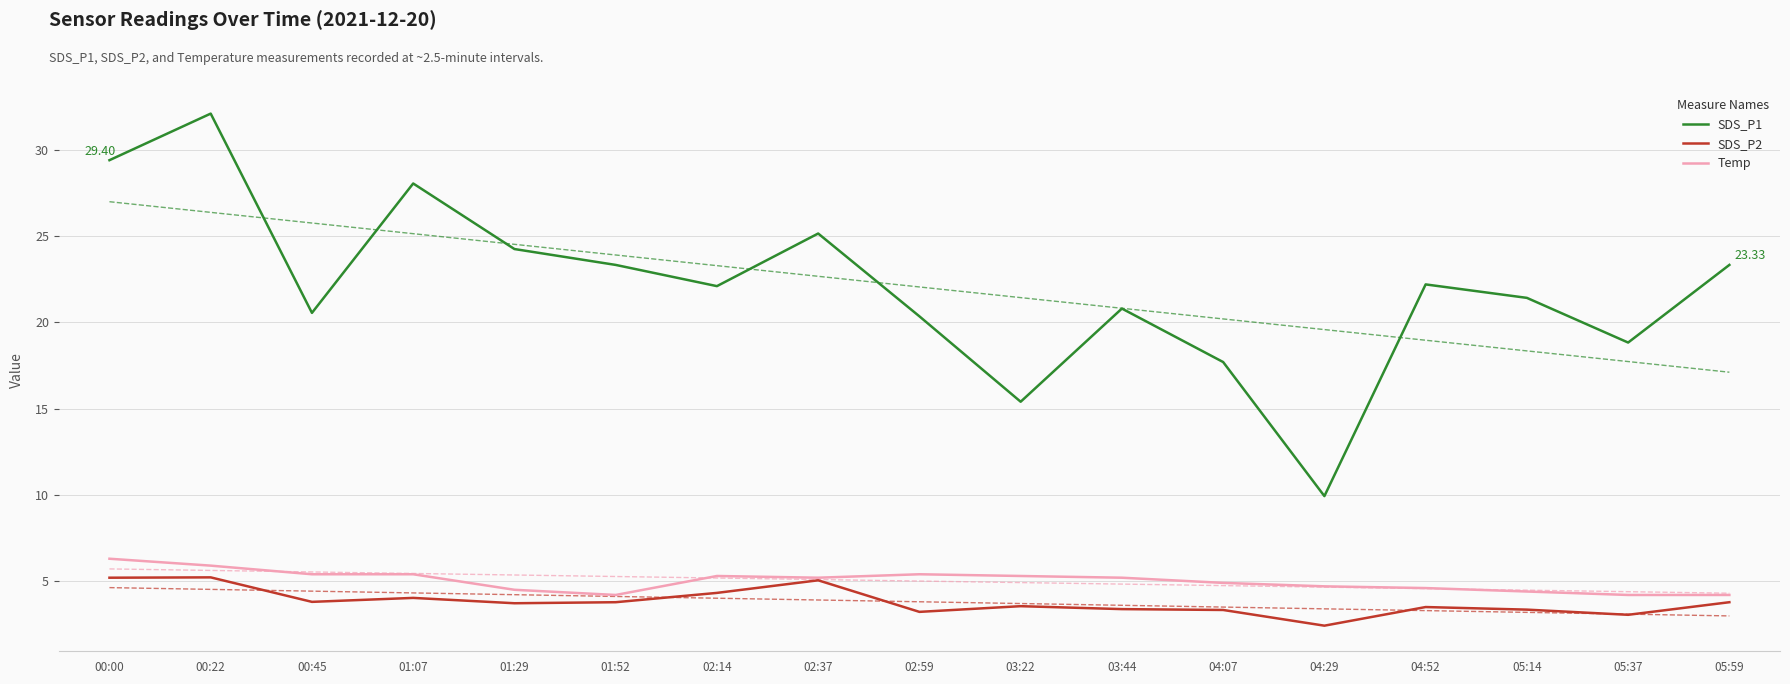

True or false: SDS_P1 and SDS_P2 cross at least once.

False